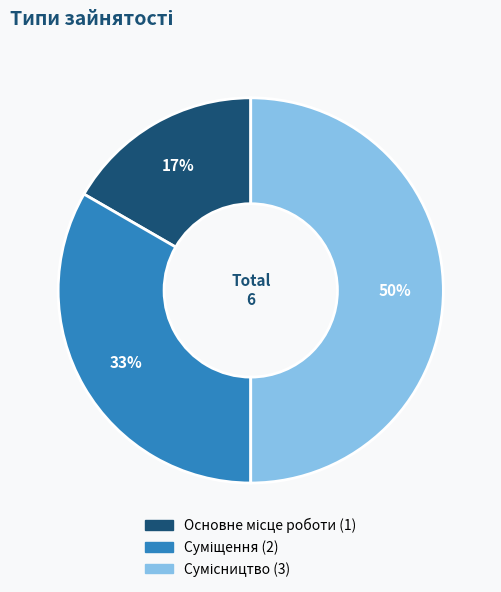

To the nearest percent, what is the average slice percentage?

33%